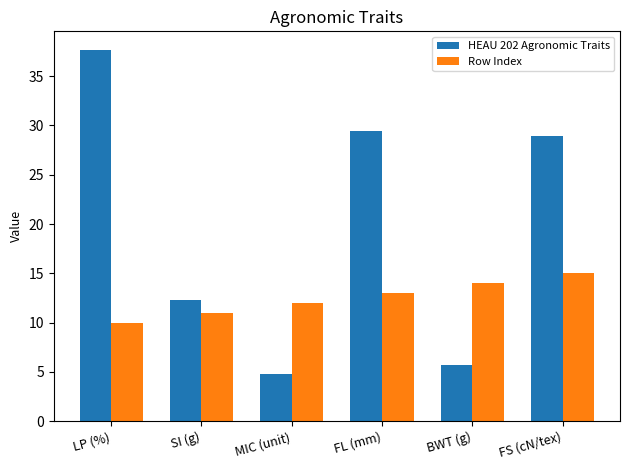

What is the label of the 5th bar from the left?

BWT (g)